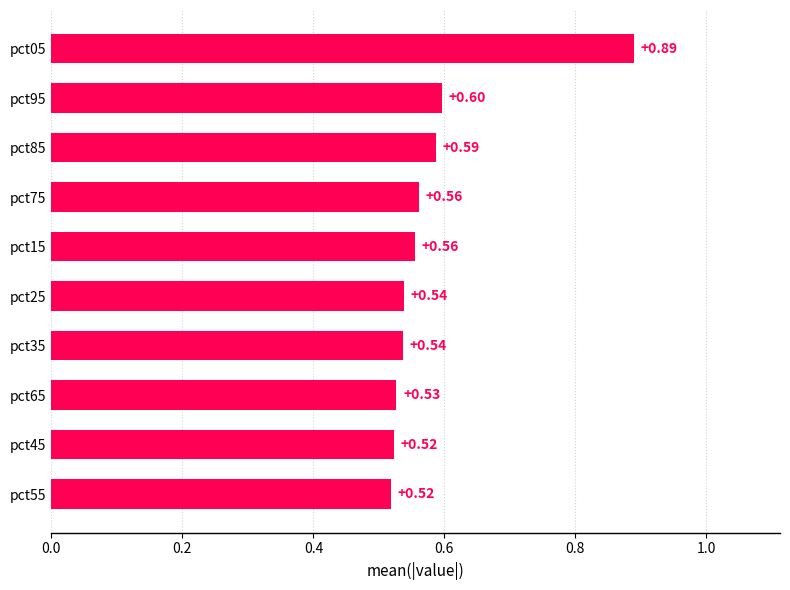

What is the sum of the values at pct75 and pct55?

1.1